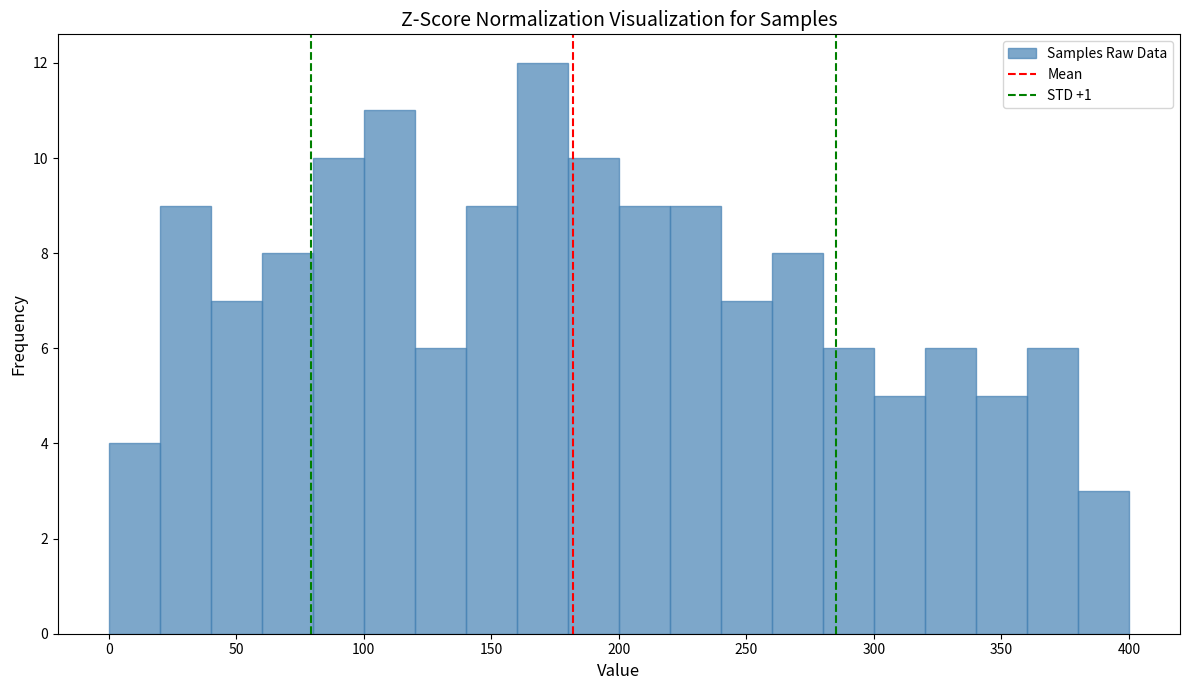

Reading left to right, transcribe this chart: for each bar, give the range it covers on the x-axis and its height. The values are not printed on the chart, so give them approximately, as read against the axis.

0 to 20: 4
20 to 40: 9
40 to 60: 7
60 to 80: 8
80 to 100: 10
100 to 120: 11
120 to 140: 6
140 to 160: 9
160 to 180: 12
180 to 200: 10
200 to 220: 9
220 to 240: 9
240 to 260: 7
260 to 280: 8
280 to 300: 6
300 to 320: 5
320 to 340: 6
340 to 360: 5
360 to 380: 6
380 to 400: 3